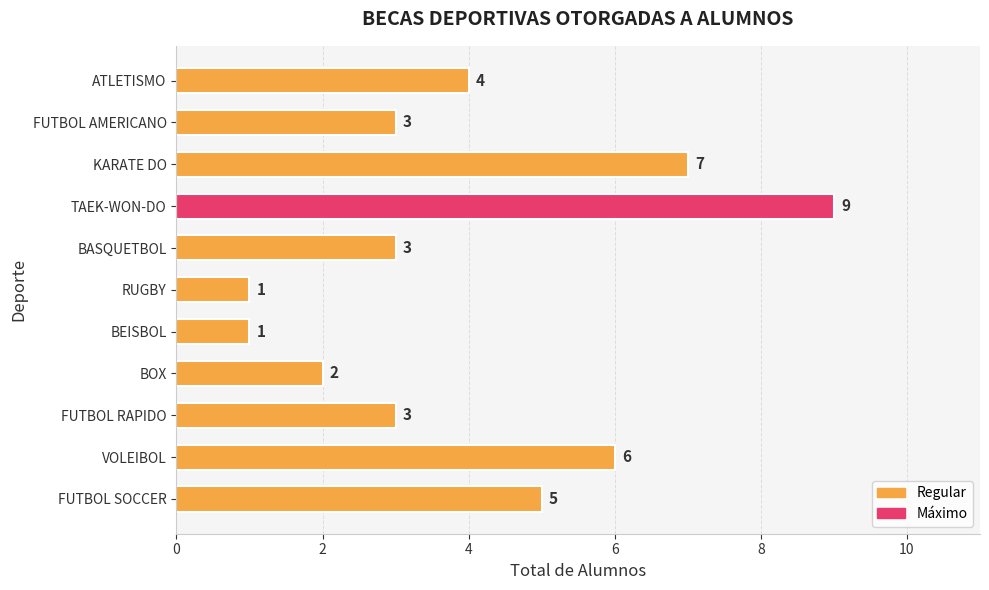

How many categories are shown in the chart?

11